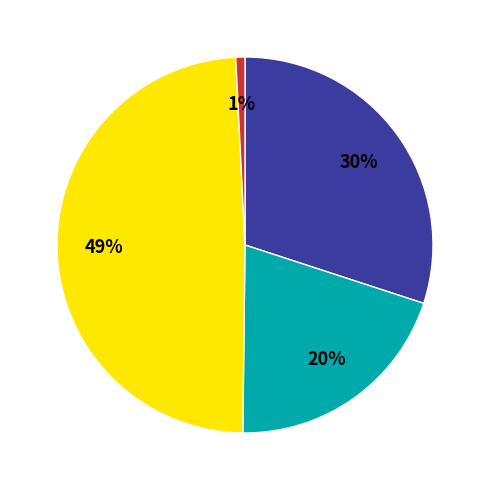

To the nearest percent, what is the difference between the largest and smallest slice percentages?

48%